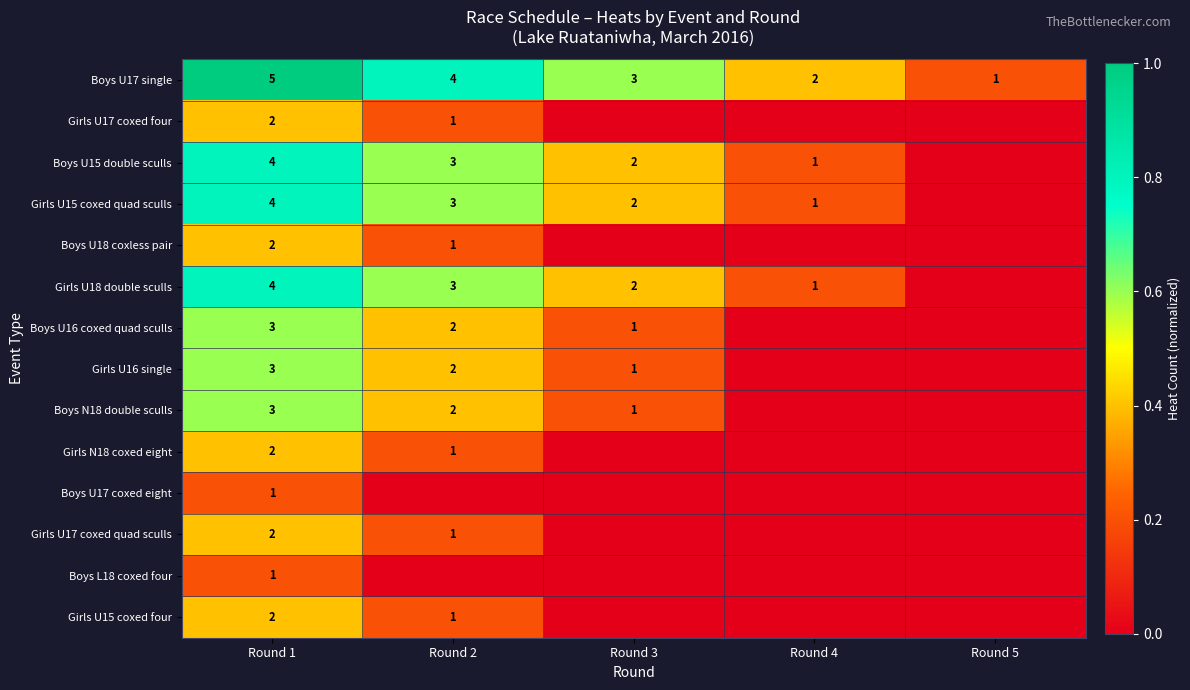

How many categories are shown in the chart?

5